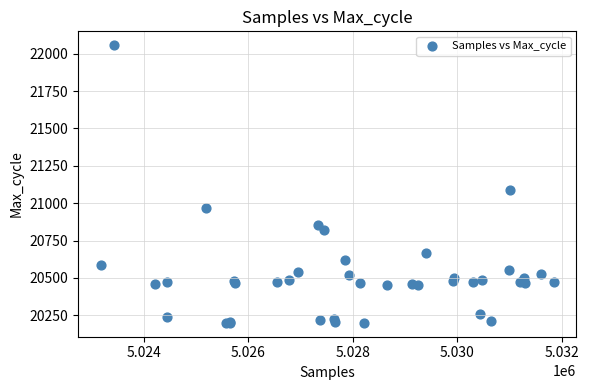

What Y value in the scatter plot is closest to 21128?

21089